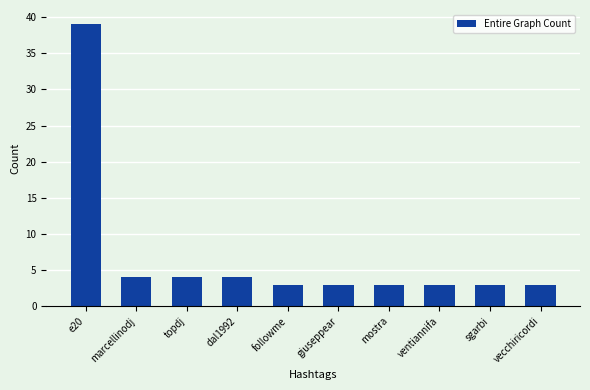

Reading left to right, list all the values displayed in this chart.

e20=39	marcellinodj=4	topdj=4	dal1992=4	followme=3	giuseppear=3	mostra=3	ventiannifa=3	sgarbi=3	vecchiricordi=3